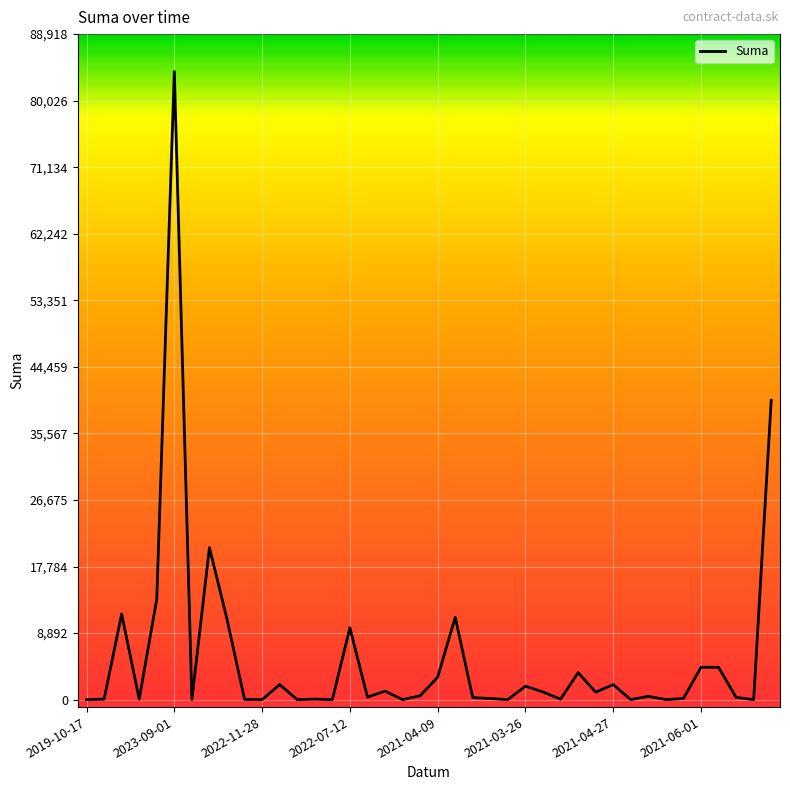

What is the maximum value shown in the chart?

83917.7